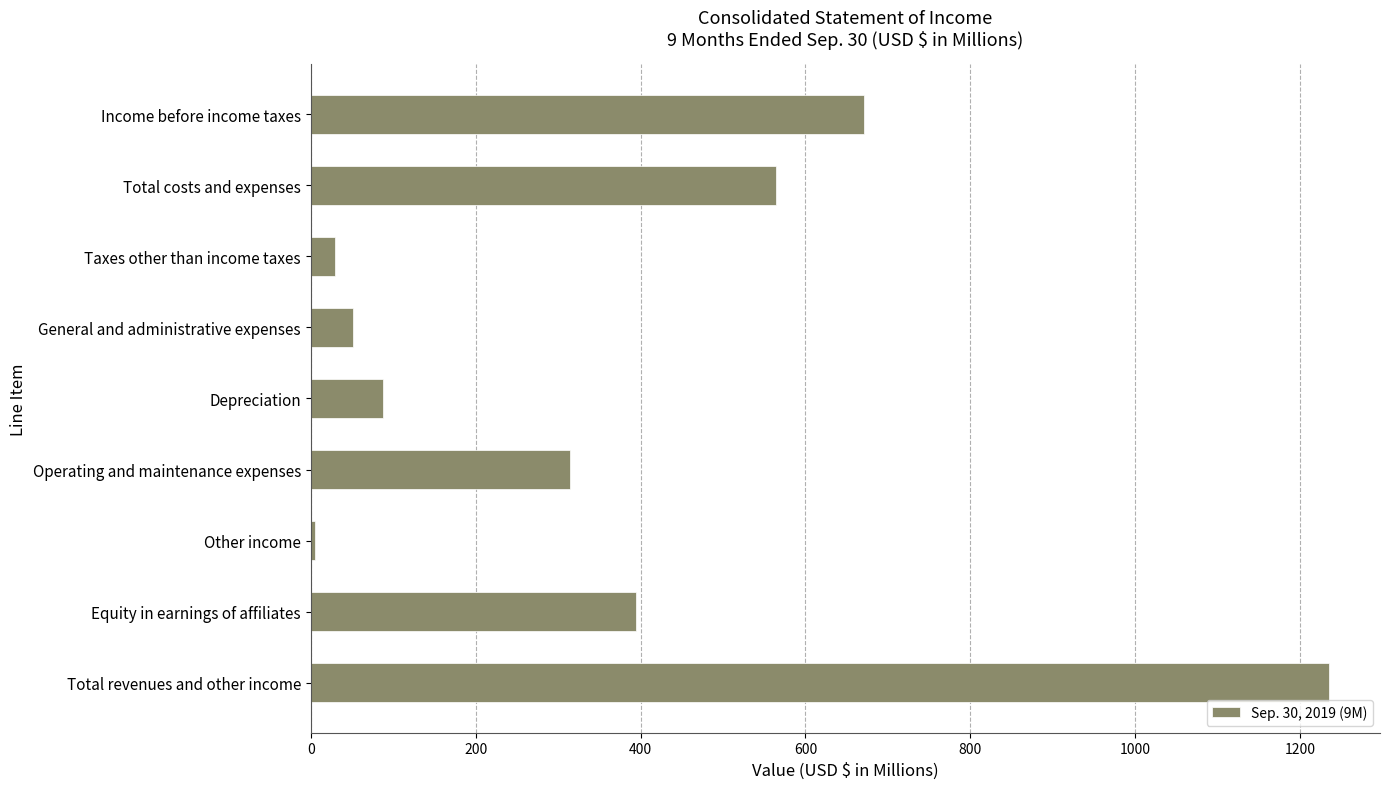

What is the difference between the maximum and minimum values?

1230